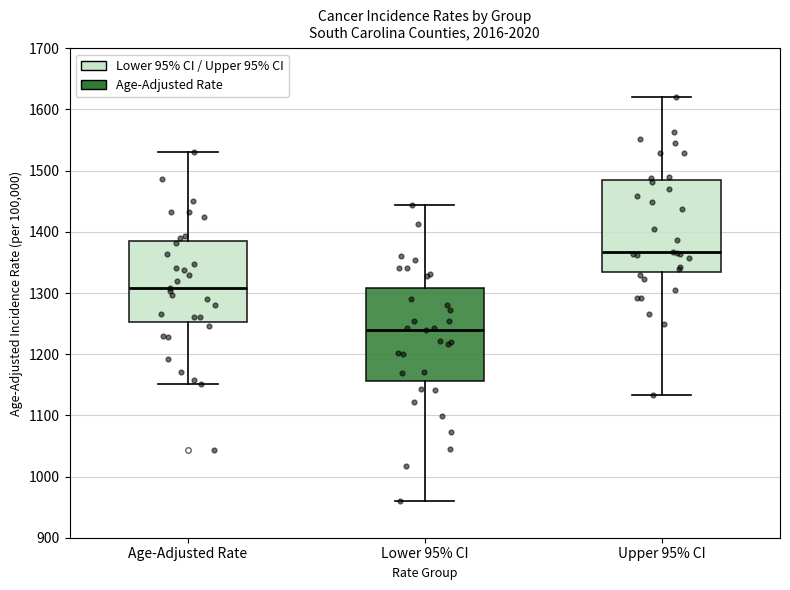

Reading left to right, transcribe this box plot: for each box, give where its median line is, the range the box spans, and where its two whiskers end, as read against the y-axis. The values are not printed on the chart, so give them approximately, as read against the axis.

Age-Adjusted Rate: median 1310, box 1250 to 1390, whiskers 1150 to 1530
Lower 95% CI: median 1240, box 1160 to 1310, whiskers 960 to 1440
Upper 95% CI: median 1370, box 1330 to 1480, whiskers 1130 to 1620